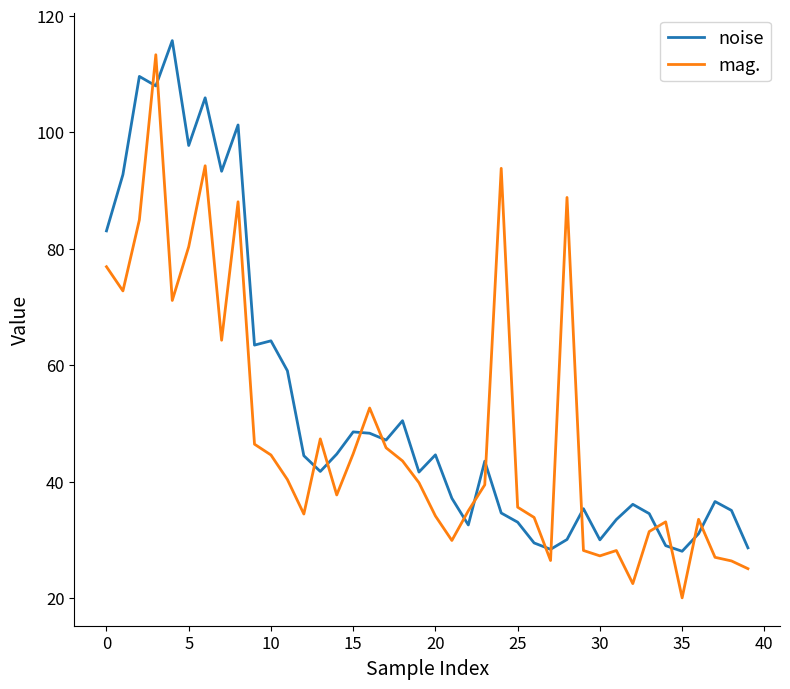

What is the sum of all mag. values?

1944.3